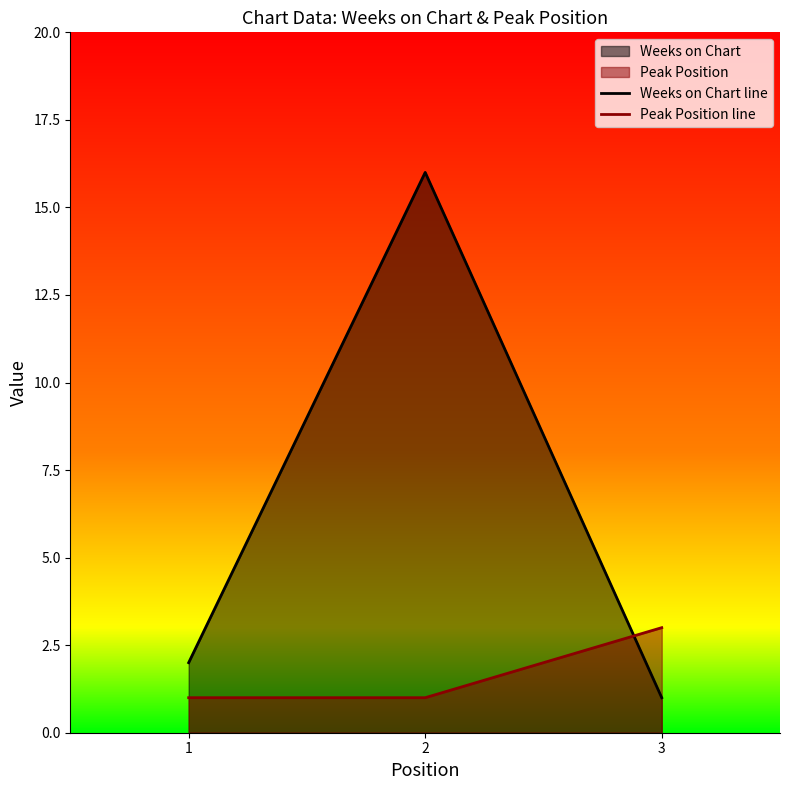

How many data points does each series have?

3